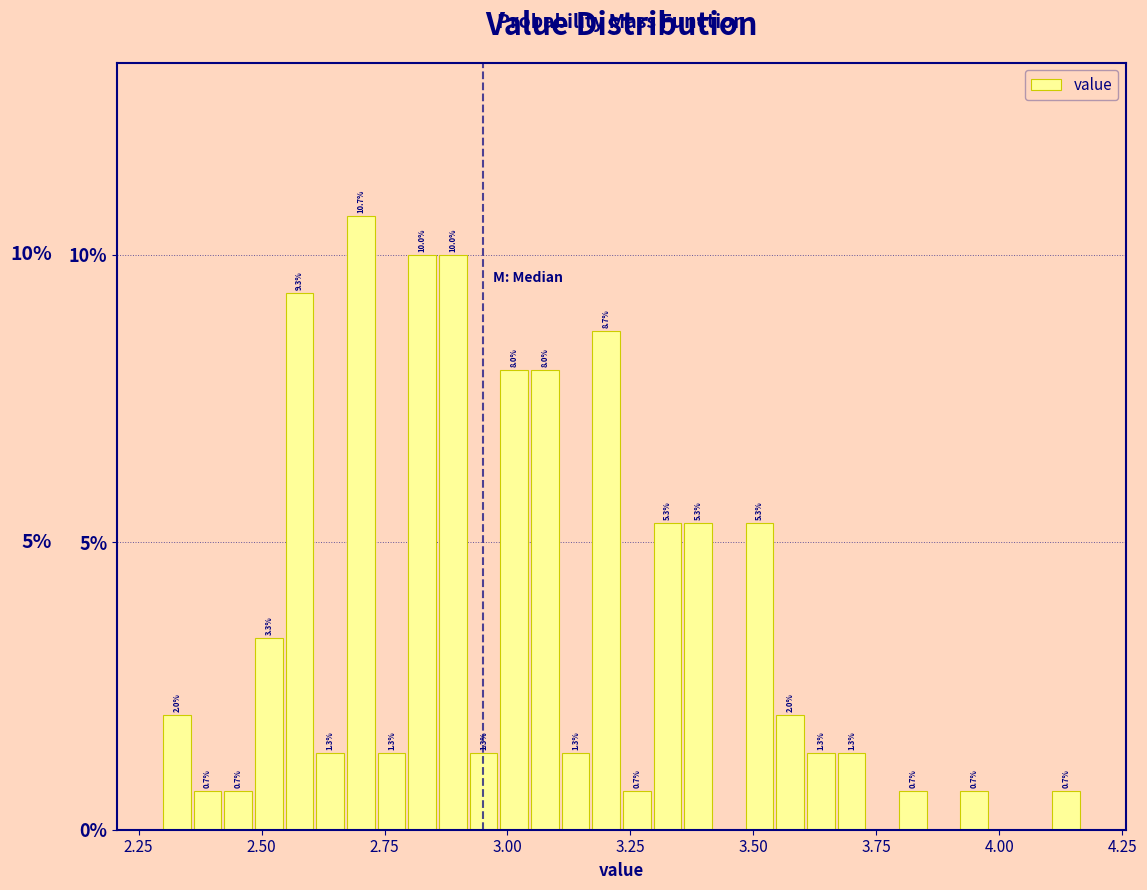

Around what value on the x-axis is the tallest bar? Give the approximate position of its centre, as read against the axis.

2.70